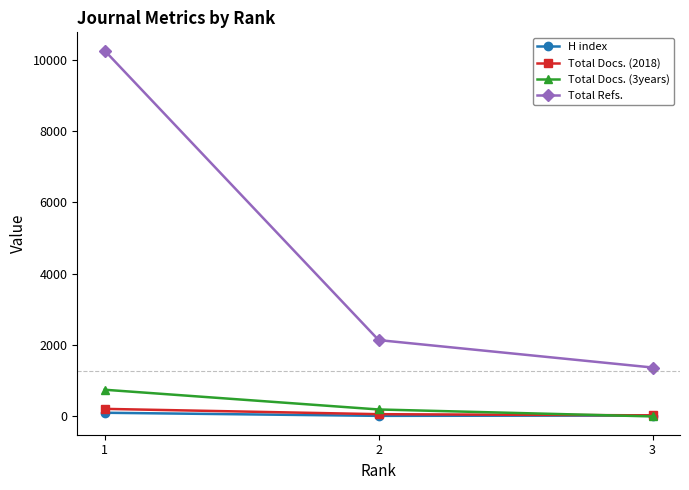

At how many categories does at least one series exceed 73?

3